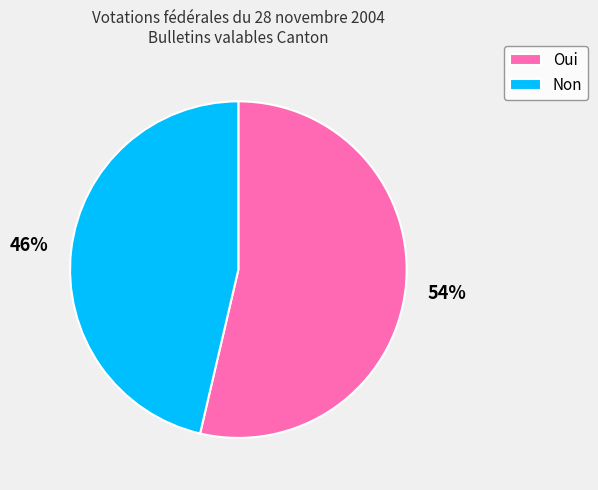

To the nearest percent, what portion does Non represent?

46%